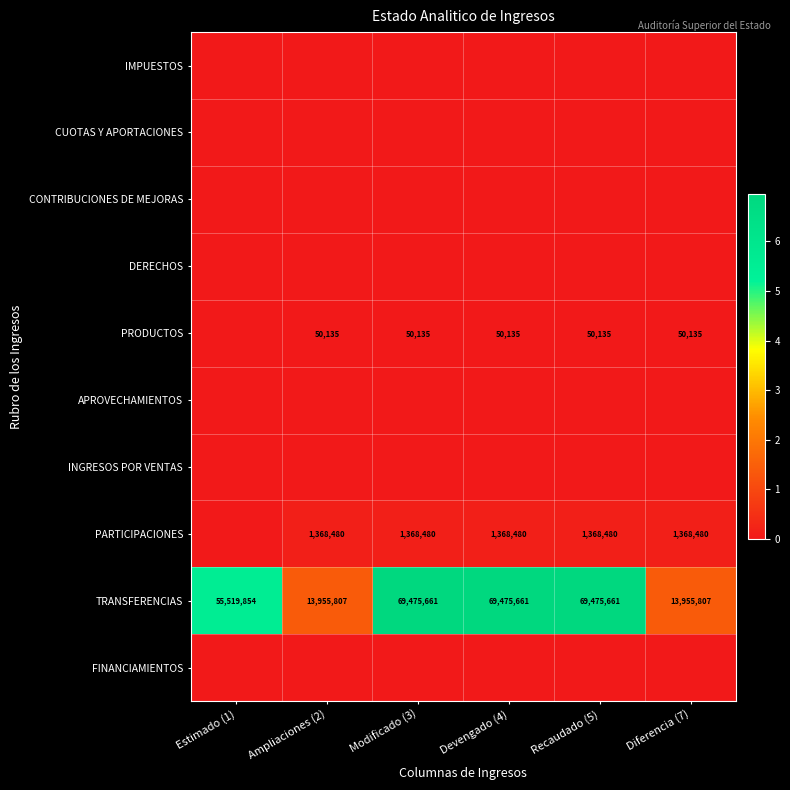

What is the minimum value for TRANSFERENCIAS?

13955807